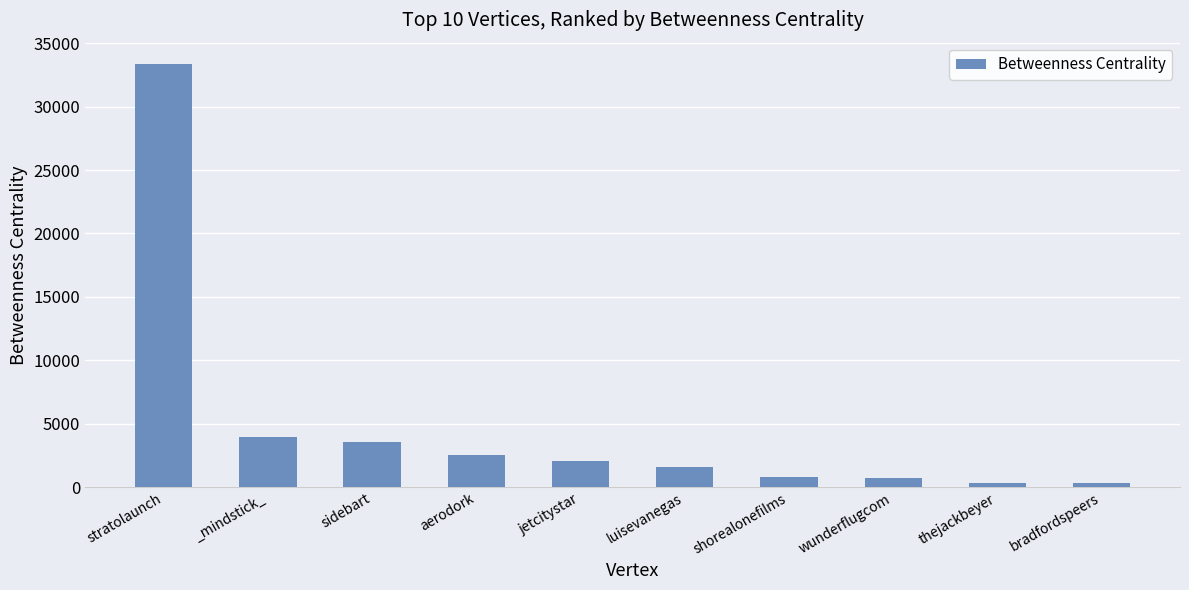

Which category has the highest value across all series?

stratolaunch